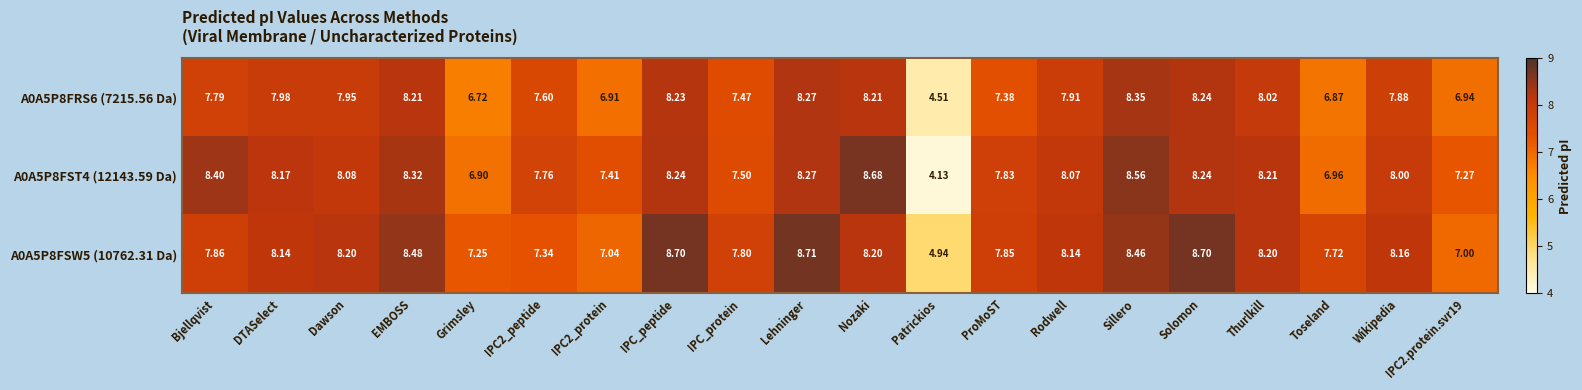

At which label does A0A5P8FSW5 (10762.31 Da) reach its minimum?

Patrickios